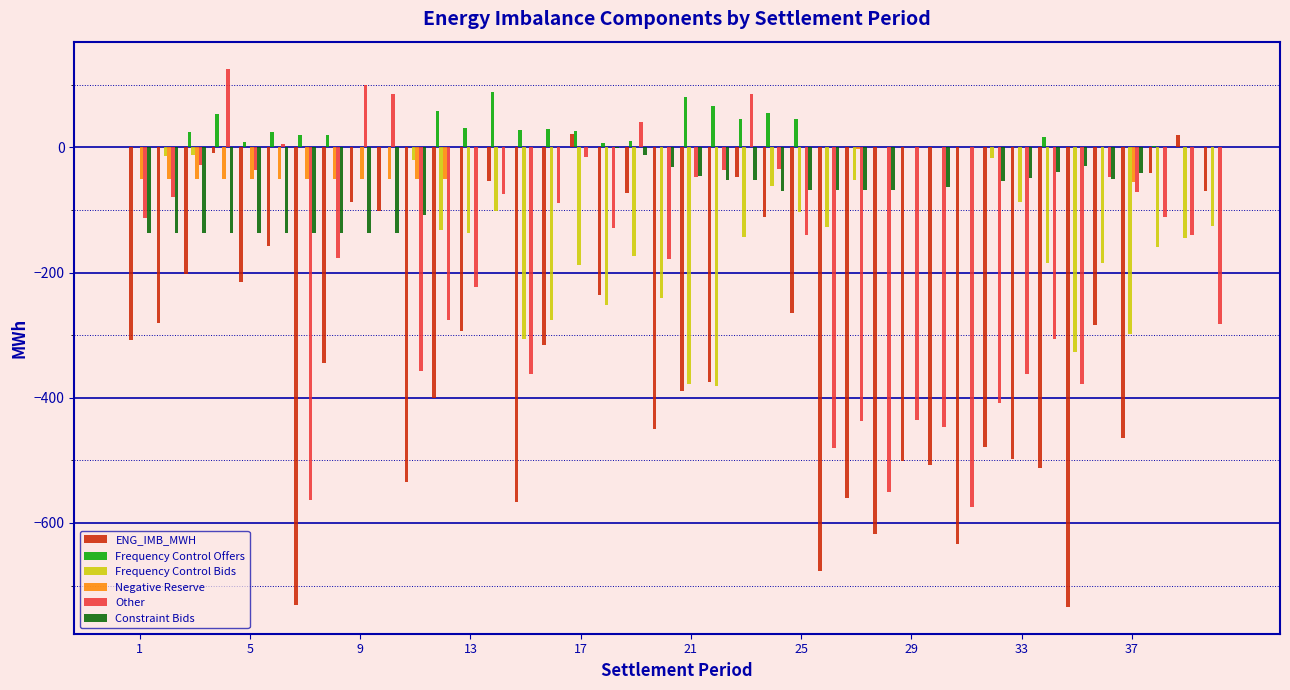

What is the highest value of the Frequency Control Offers series?

88.5